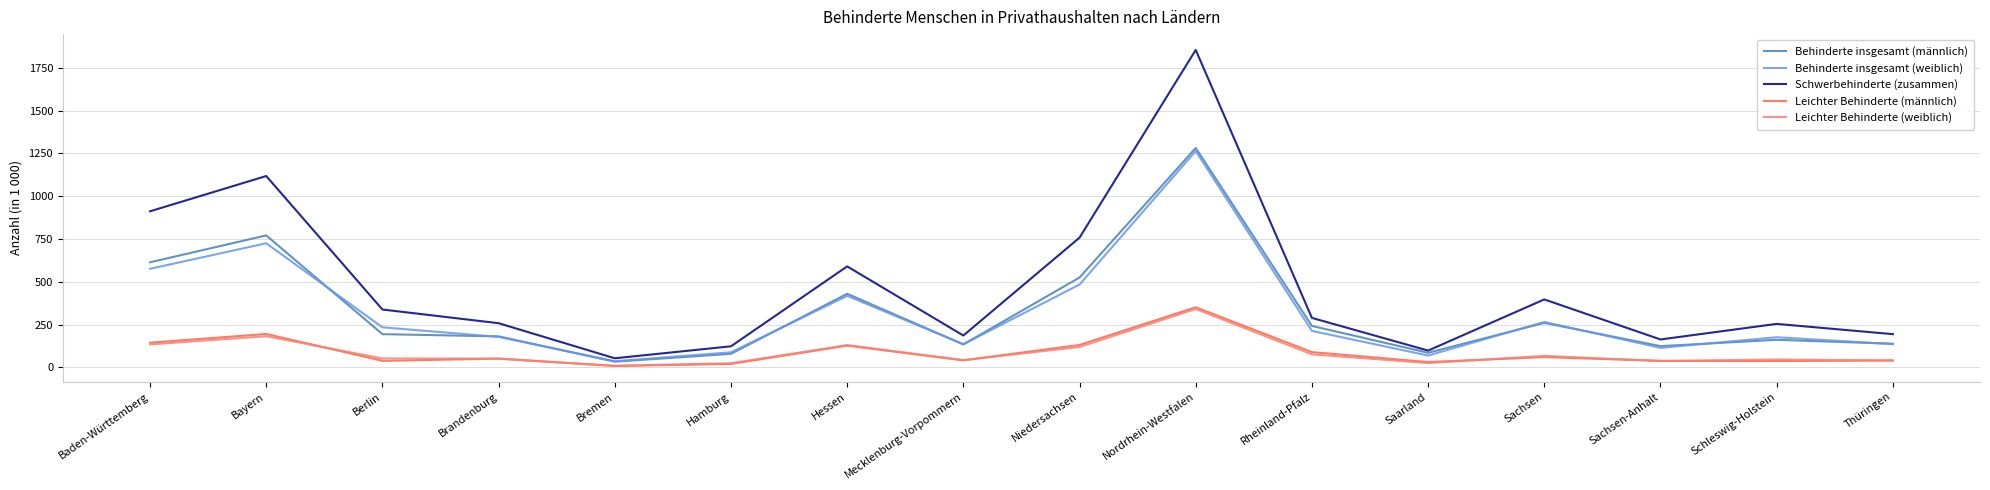

At which label does Schwerbehinderte (zusammen) first exceed 289?

Baden-Württemberg